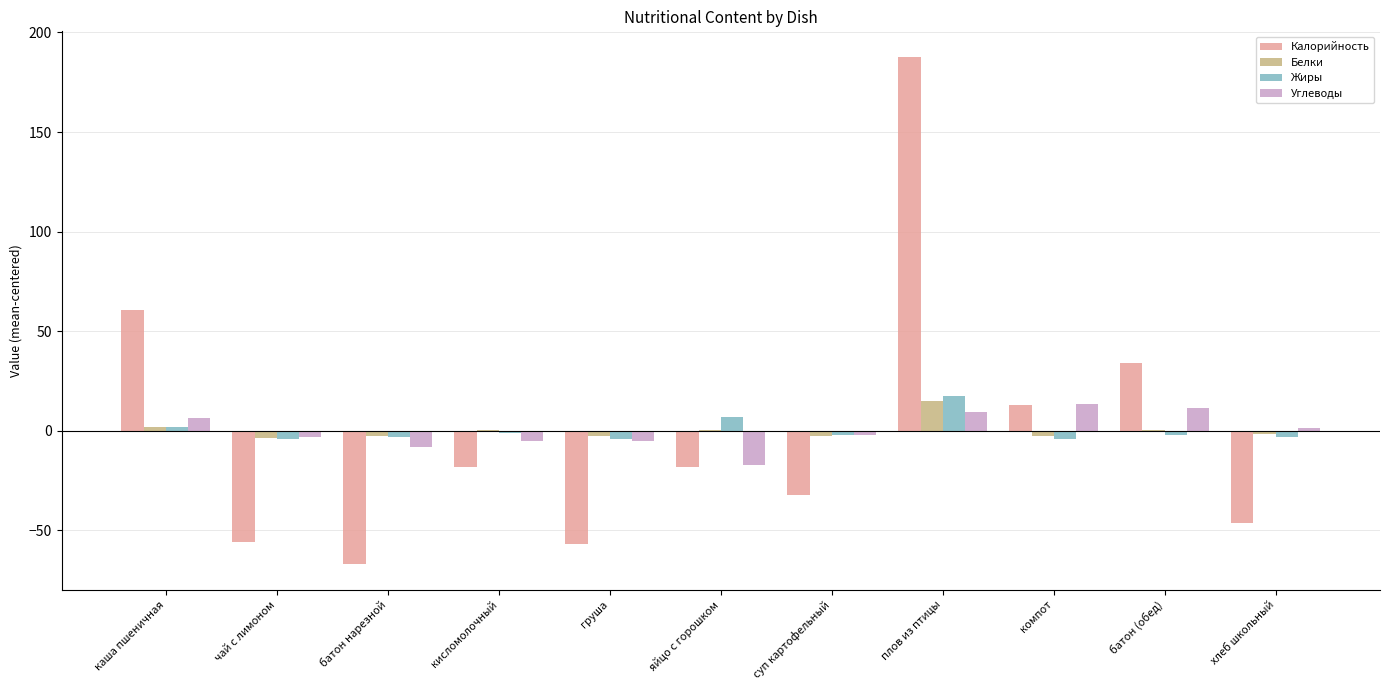

Is the value of Калорийность at кисломолочный greater than the value of Жиры at чай с лимоном?

No